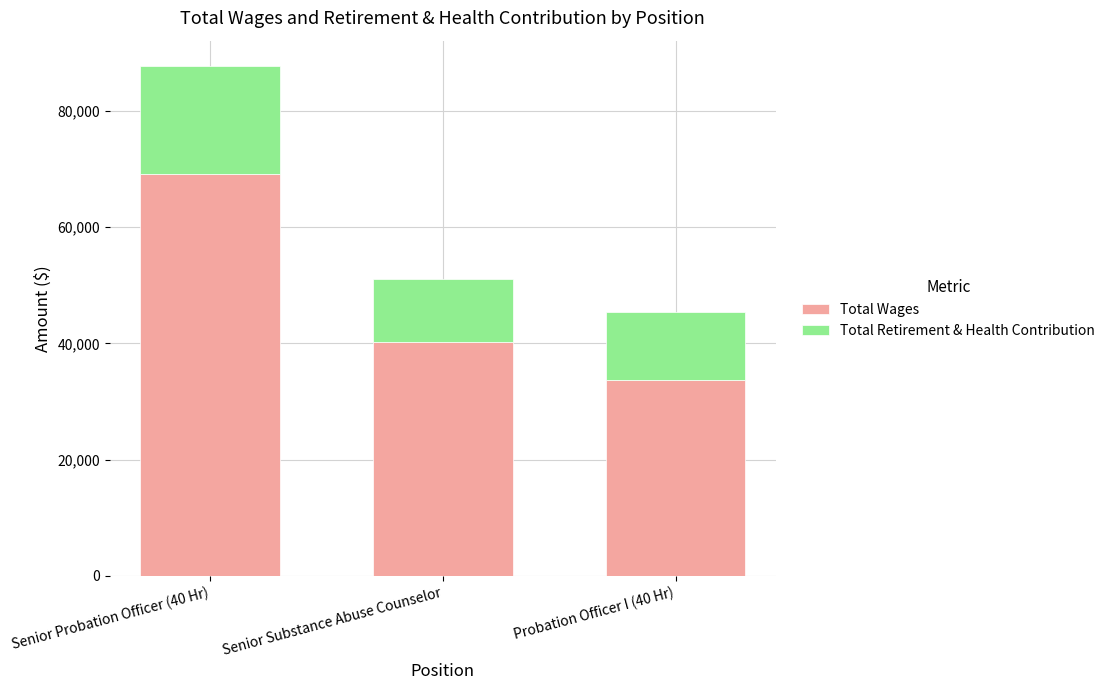

What is the average value of the Total Wages series?

47705